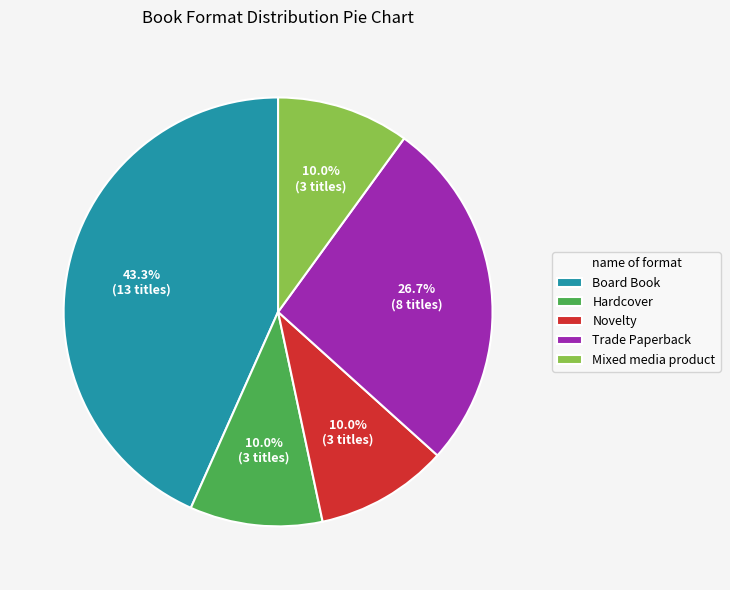

Is there any slice that represents more than half of the pie?

No